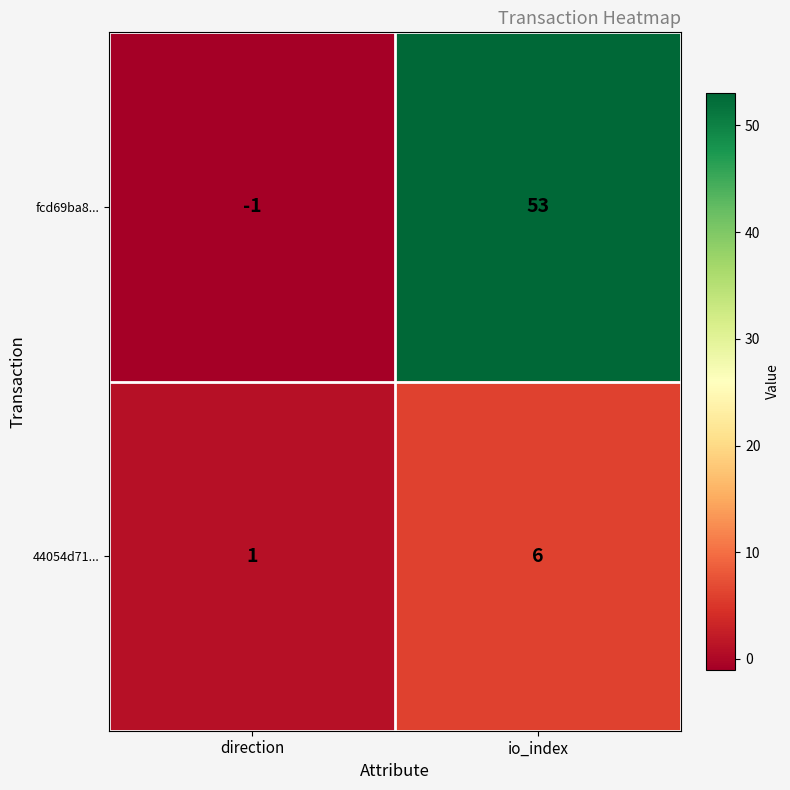

Reading left to right, what are all the values shown in this chart?

fcd69ba8...: direction=-1	io_index=53
44054d71...: direction=1	io_index=6